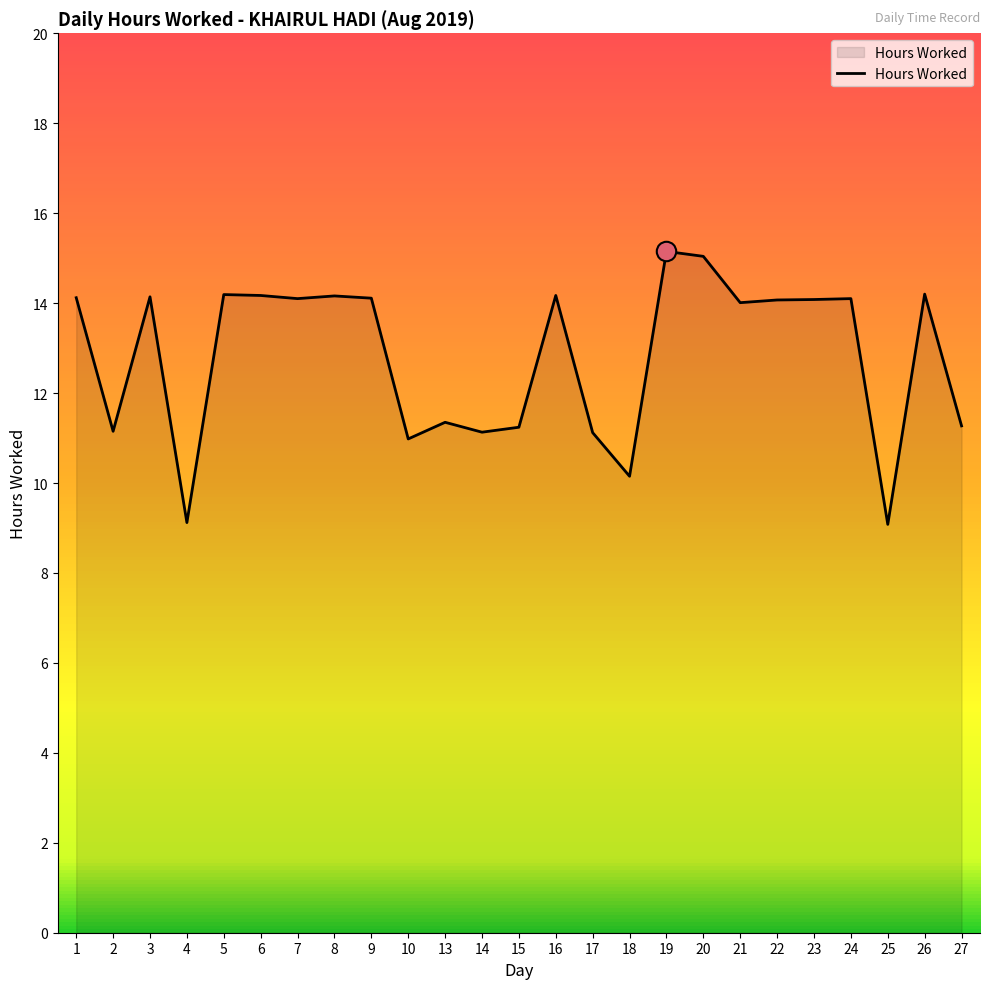

What is the difference between the values at 4 and 13?

2.2